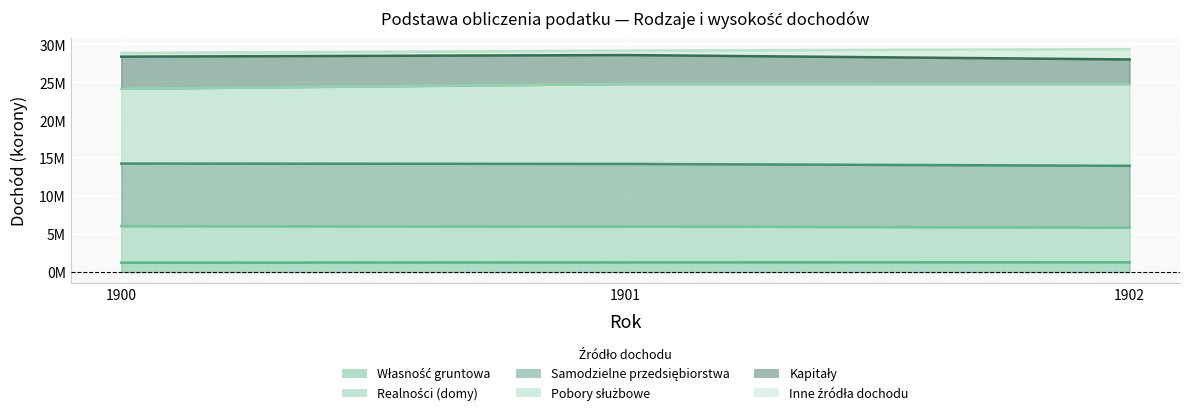

What is the value of the Realności (domy) point at the 1st from the left?

6059904